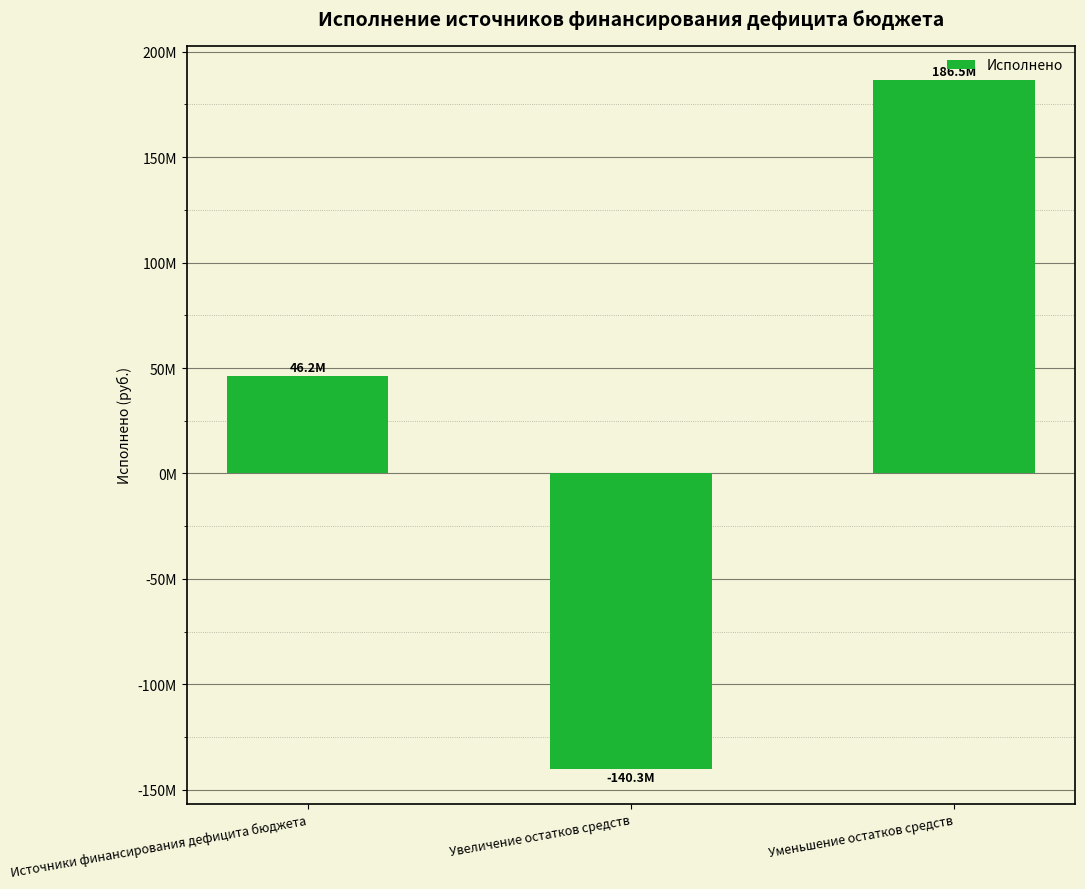

Are the bars horizontal?

No